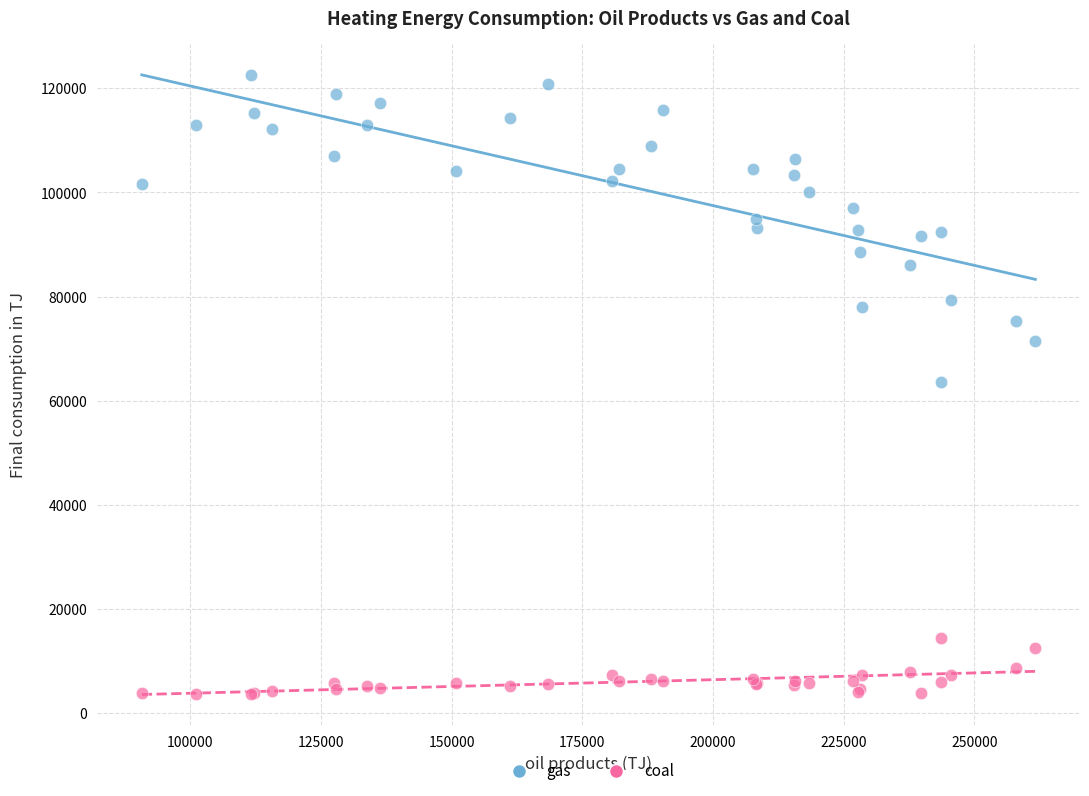

Which series contains the highest Y value?

gas